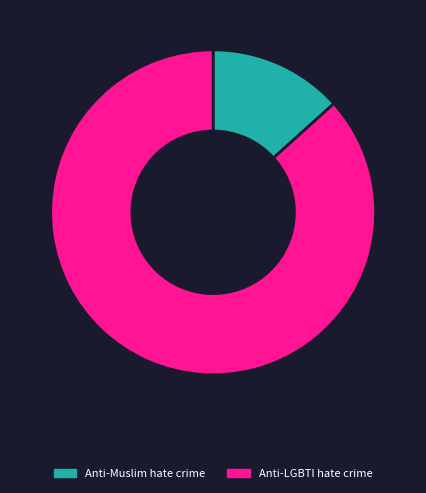

Which category has the biggest portion of the pie?

Anti-LGBTI hate crime